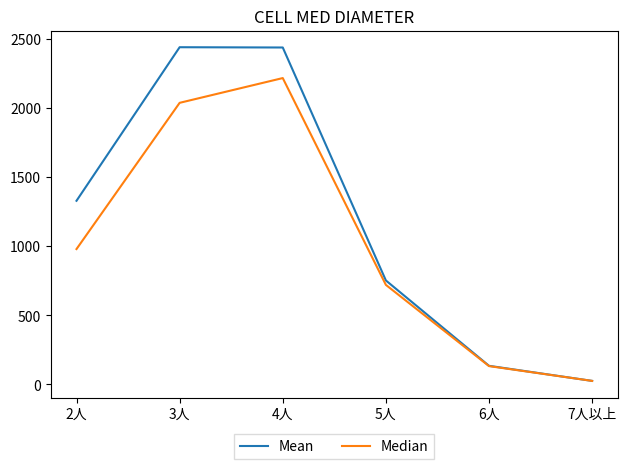

Does the chart display data point markers on the line(s)?

No